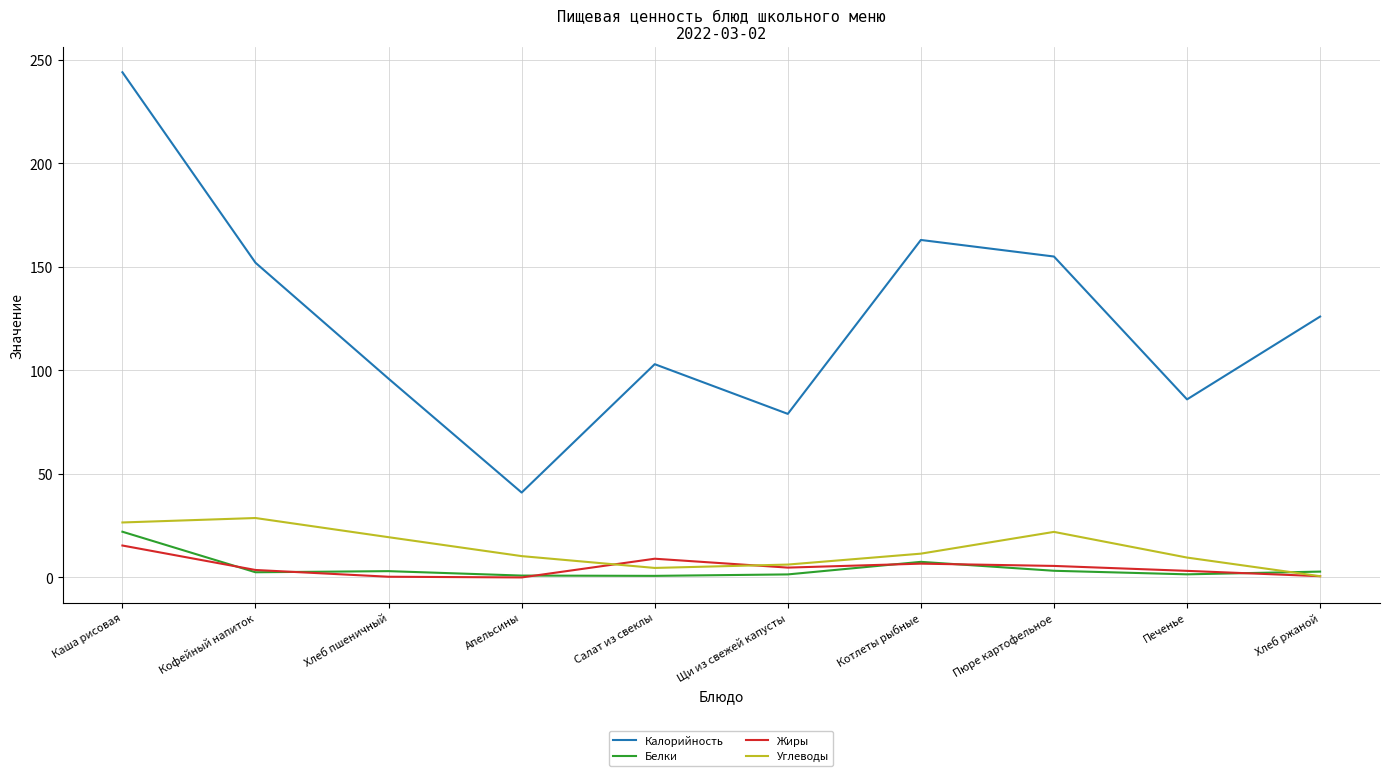

Between Щи из свежей капусты and Пюре картофельное, which series saw the biggest shift?

Калорийность